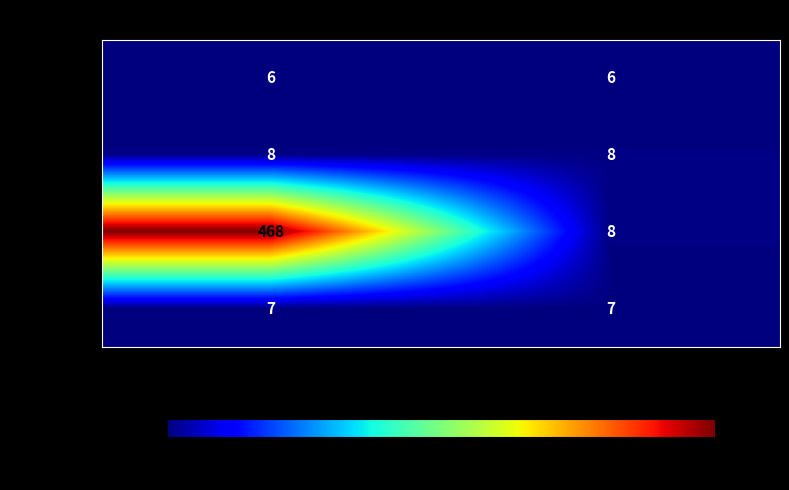

At Семестр 1, list the series in order from smallest to largest.

1-Экз, 4-Экз, 2-Зач, 3-Диф.зач